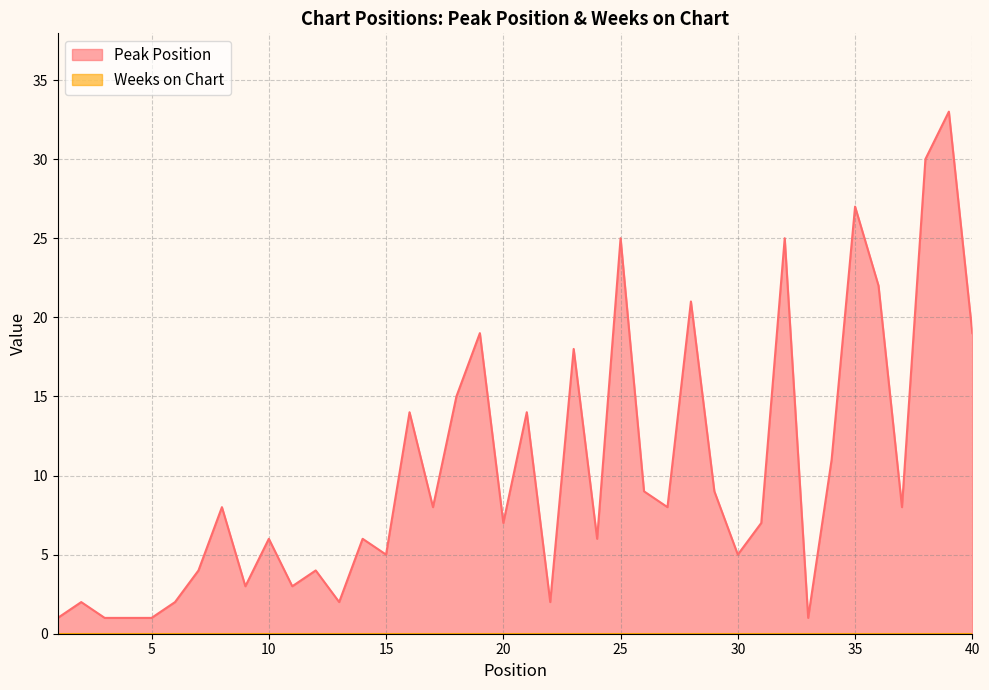

How many interior local peaks (higher than both neighbors) does the data have?

14